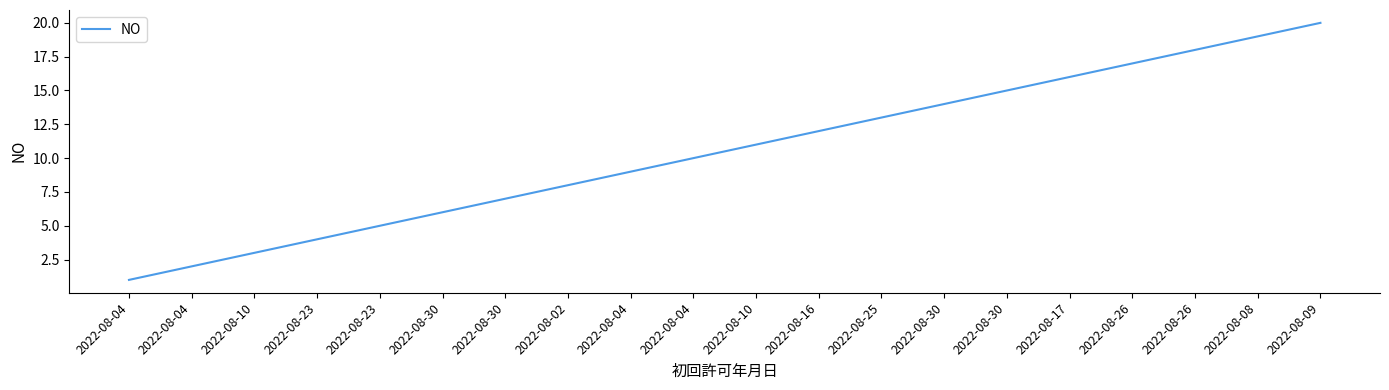

Does the chart display data point markers on the line(s)?

No